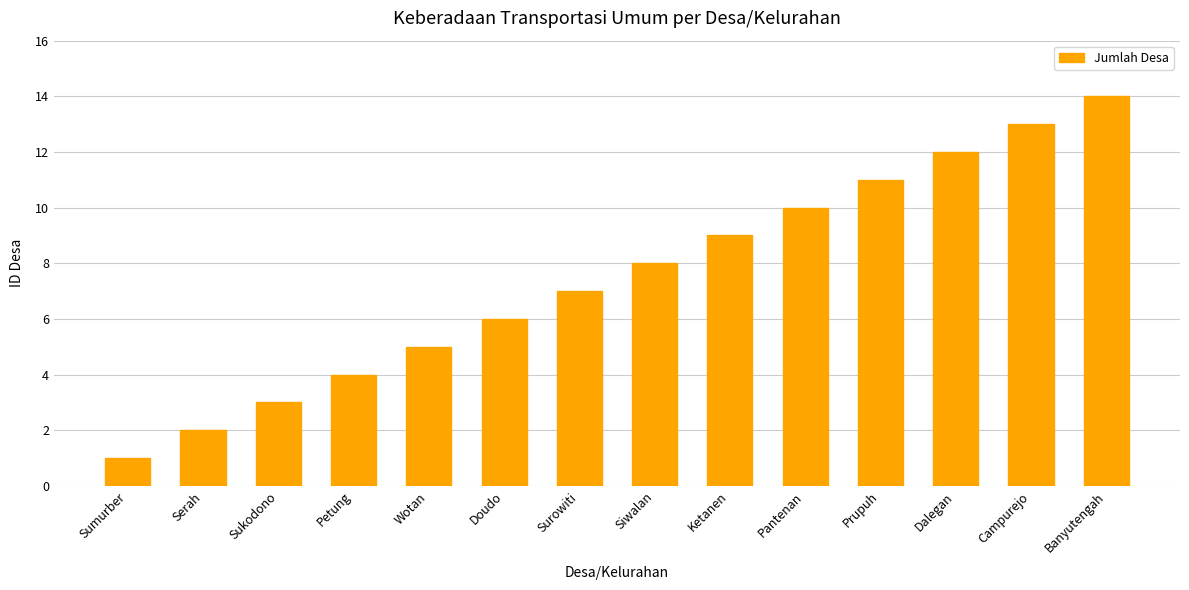

Does the chart contain stacked bars?

No